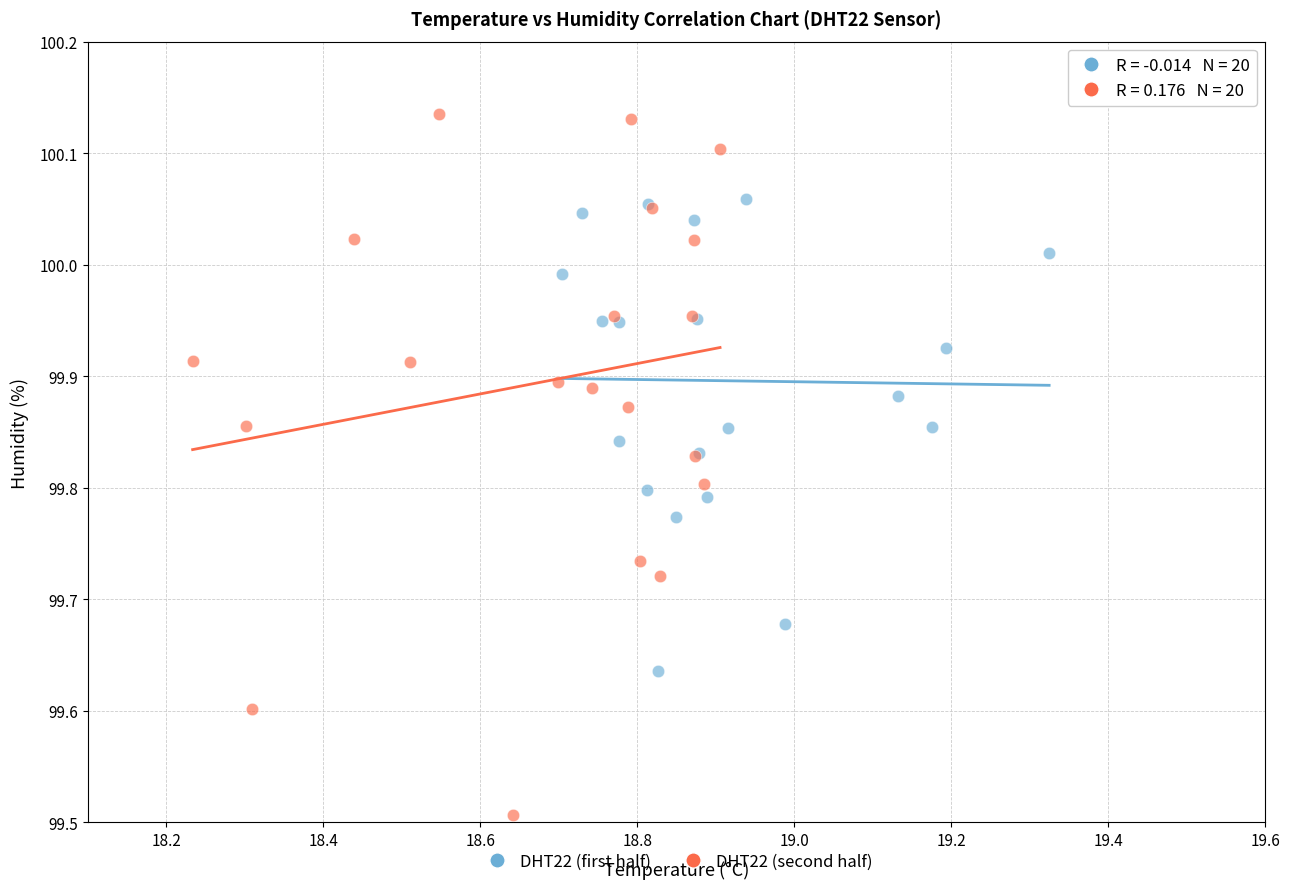

Which series has the widest spread of Y values?

DHT22 (second half)